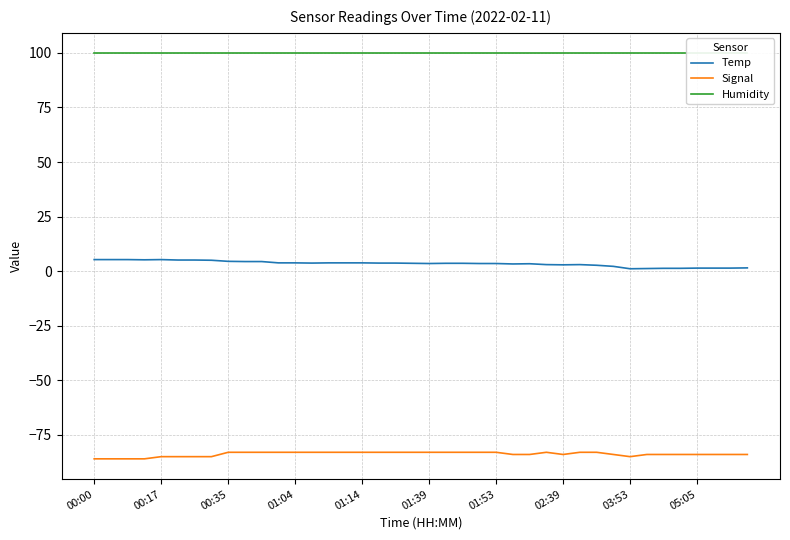

What is the sum of the Signal values at 02:39 and 01:39?

-167.0